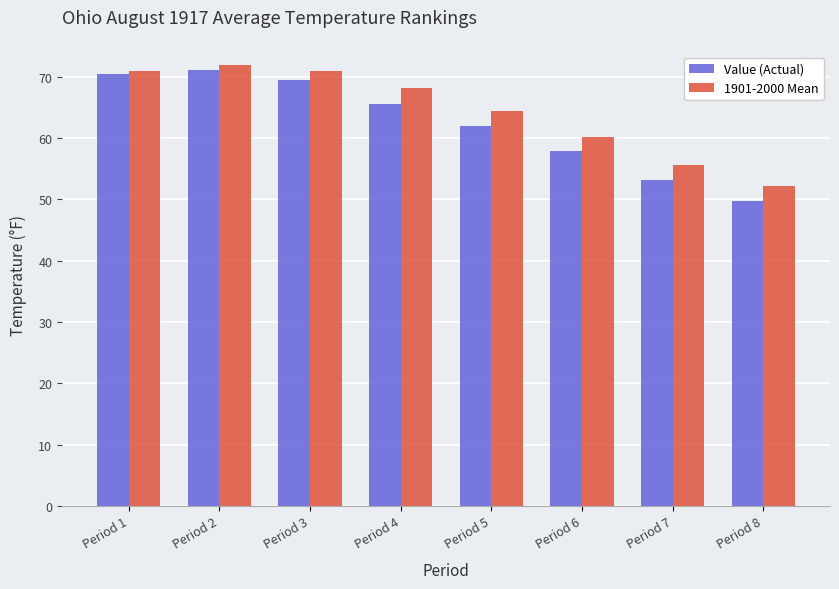

Rank the series by their average value, from lowest to highest.

Value (Actual), 1901-2000 Mean